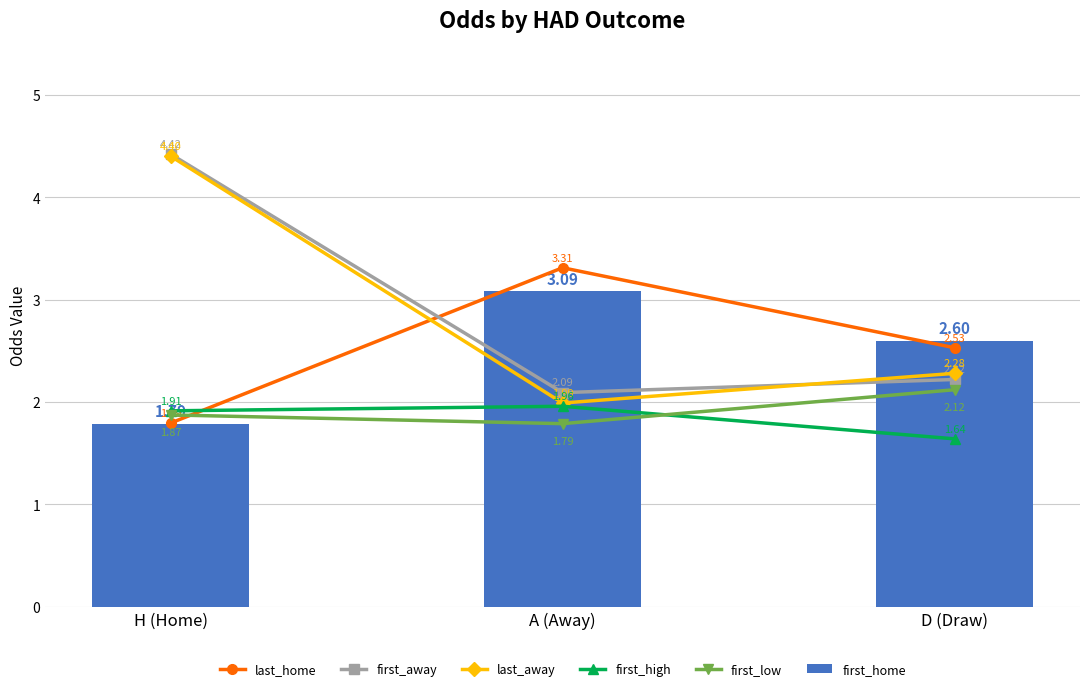

The value of first_home at H (Home) is 1.8. True or false?

True